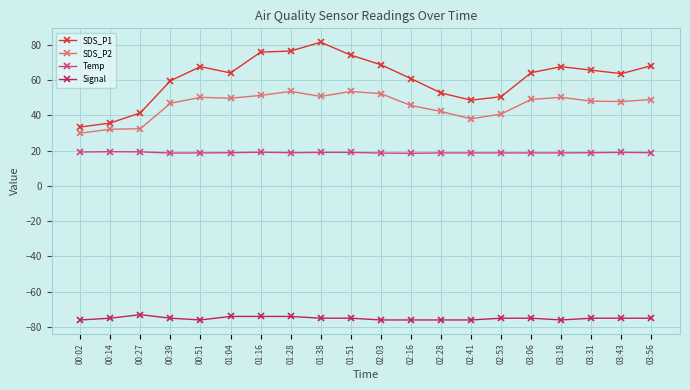

What position from the right is 00:39?

17